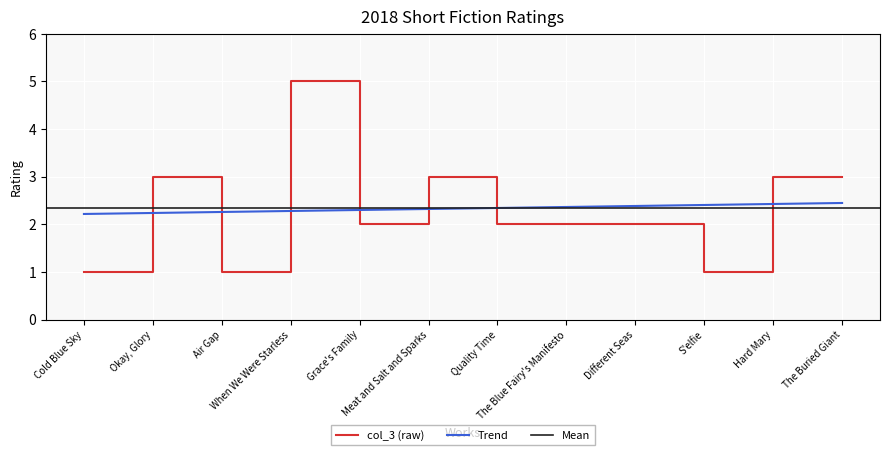

What is the value of the 7th point from the left?

2